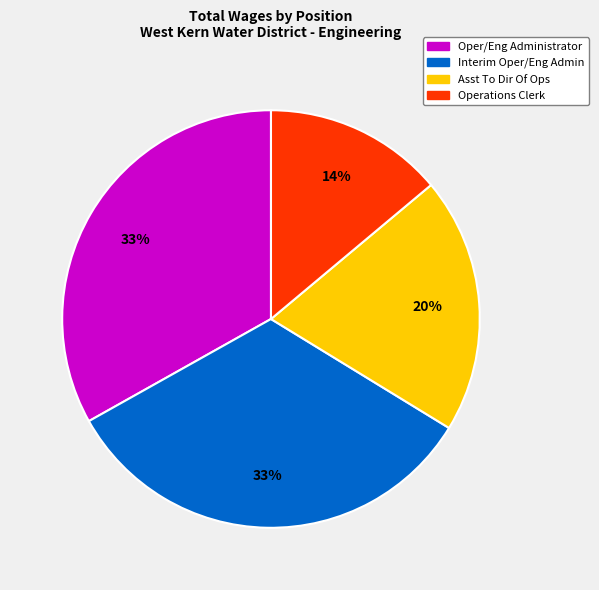

Count the number of slices in the pie.

4